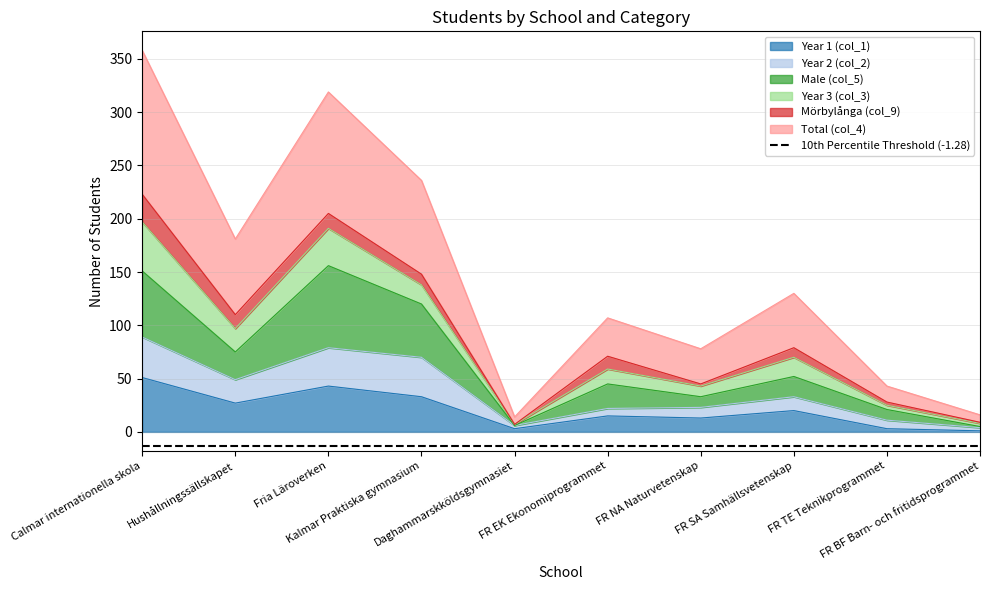

What position from the right is FR NA Naturvetenskap?

4